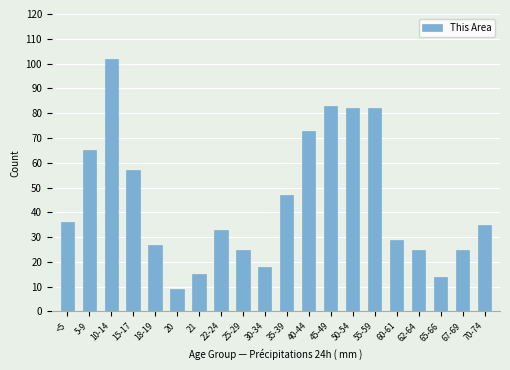

Where does the data first go above 35?

<5